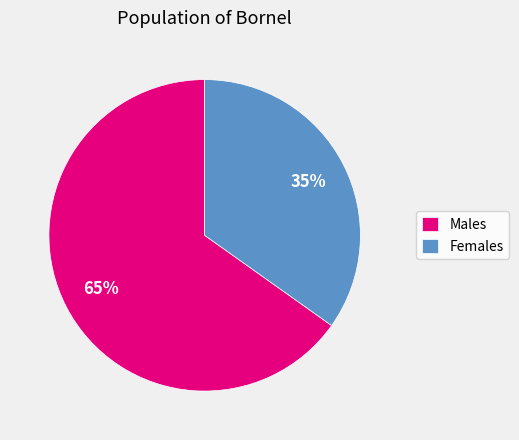

Is there any slice that represents more than half of the pie?

Yes